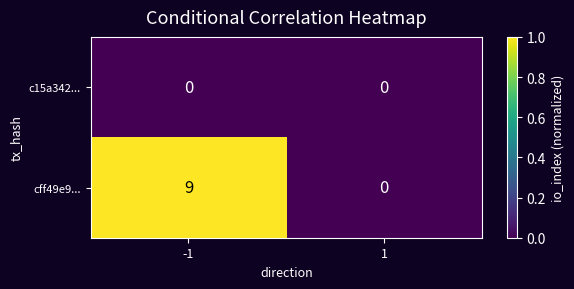

The c15a342... series shows 0 at -1. True or false?

True